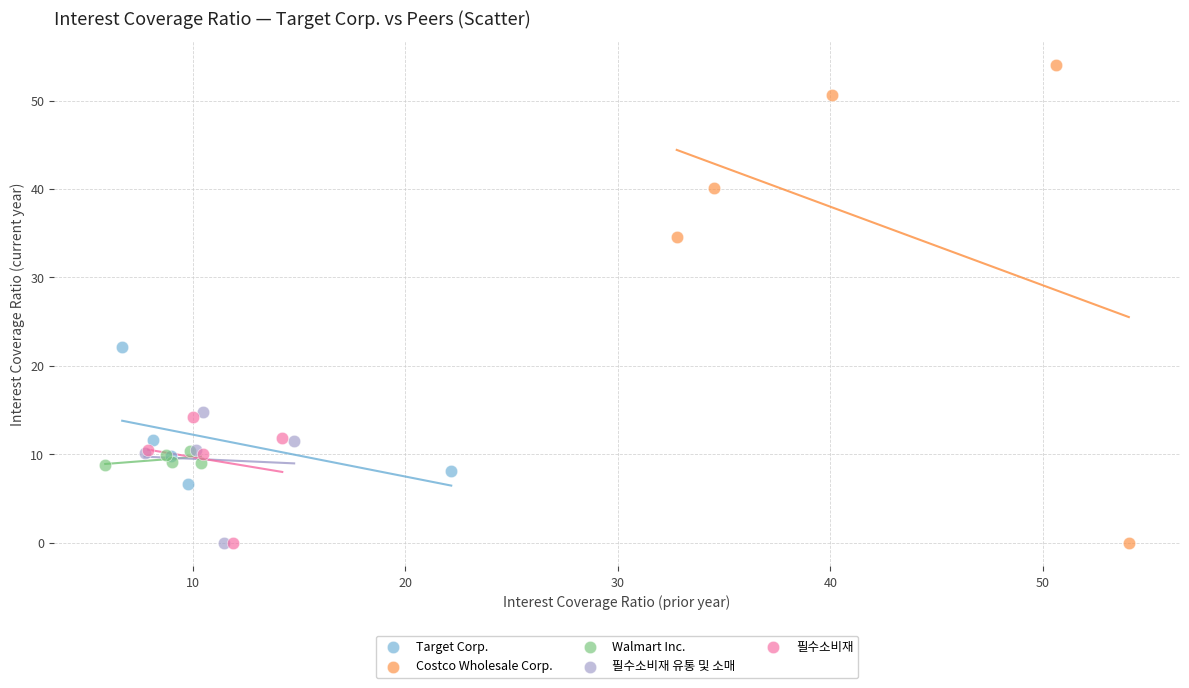

Which series contains the highest Y value?

Costco Wholesale Corp.